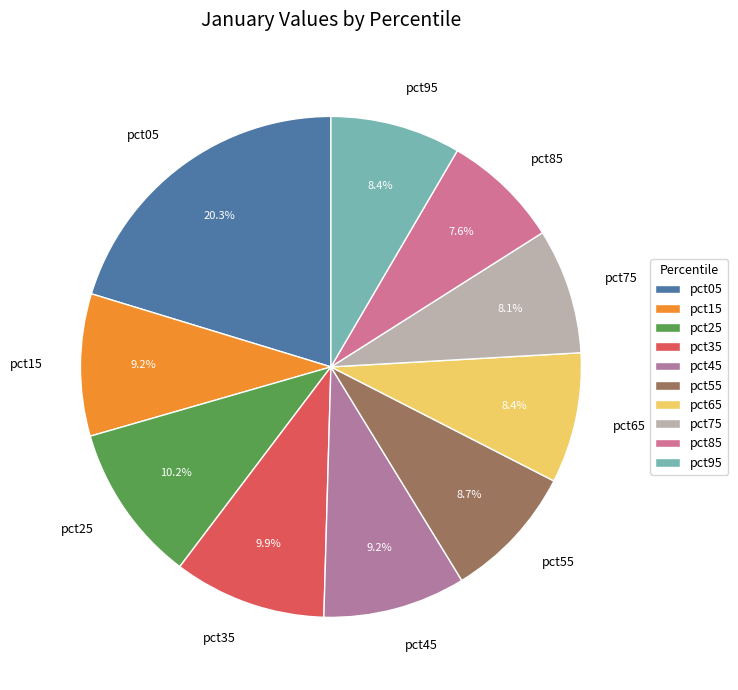

Is there any slice that represents more than half of the pie?

No